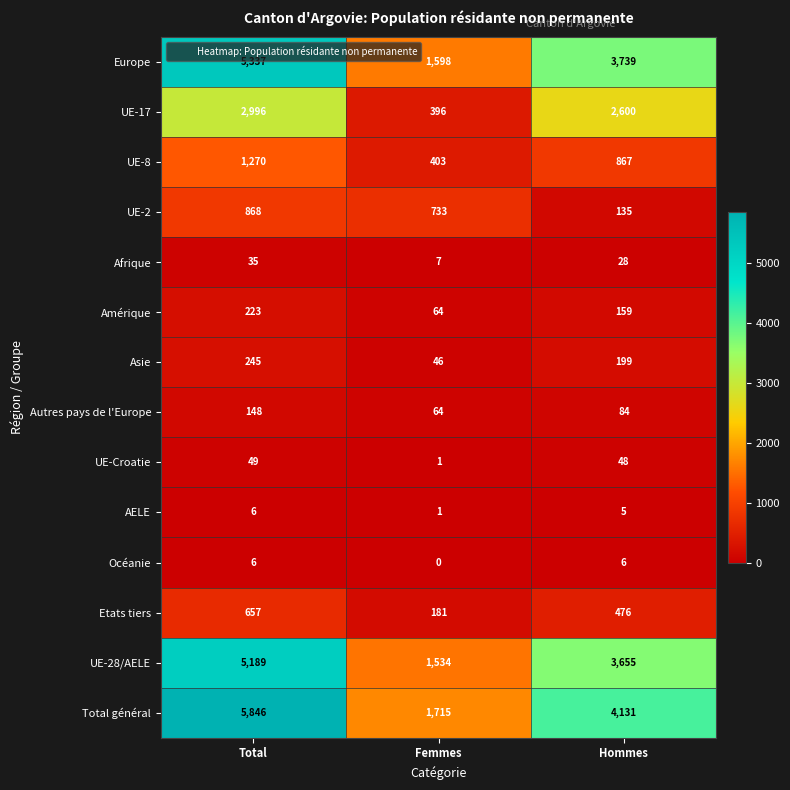

Read the Autres pays de l'Europe value at Hommes.

84